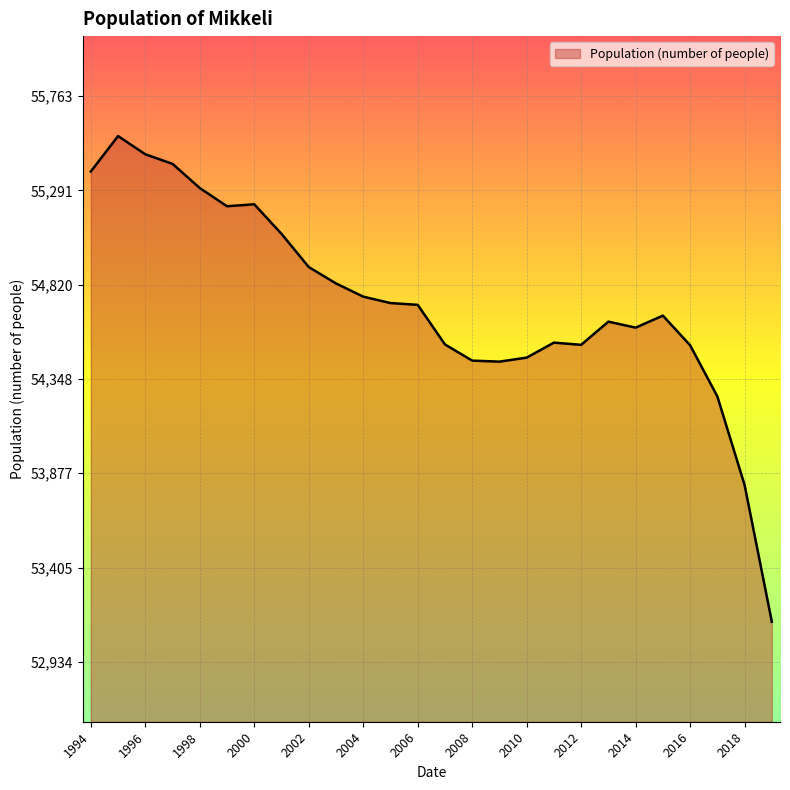

What is the greatest value displayed?

55563